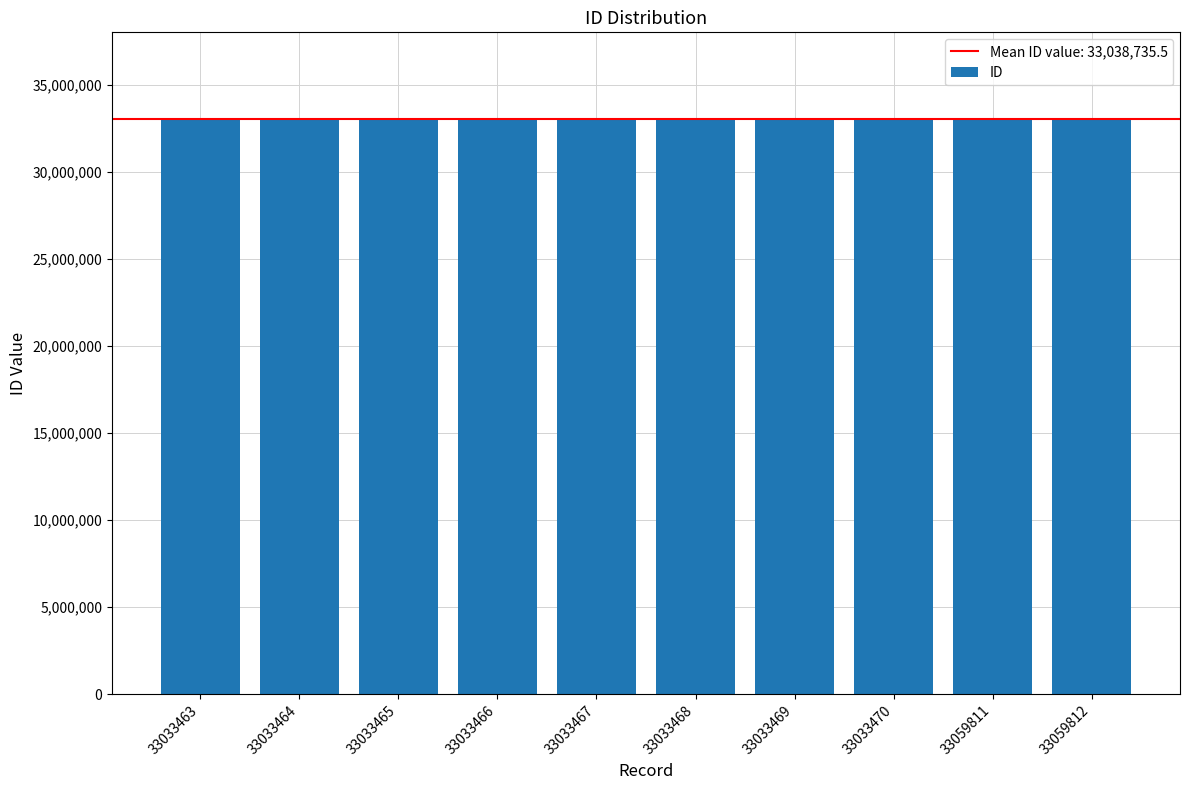

What is the average value?

33038736